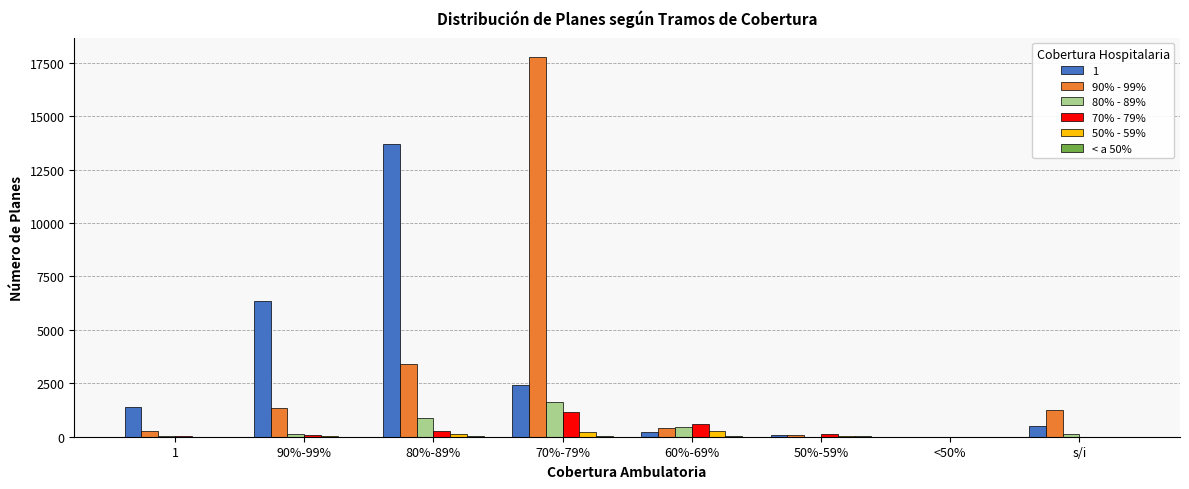

At which category is the sum across all series the highest?

70%-79%